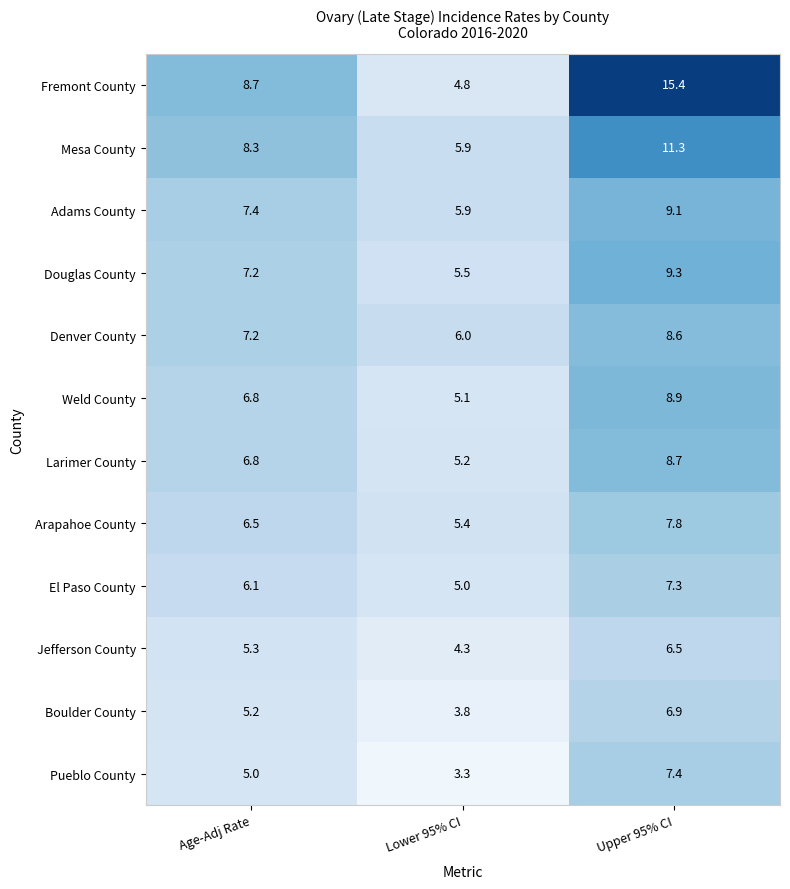

What is the sum of all Denver County values?

21.8